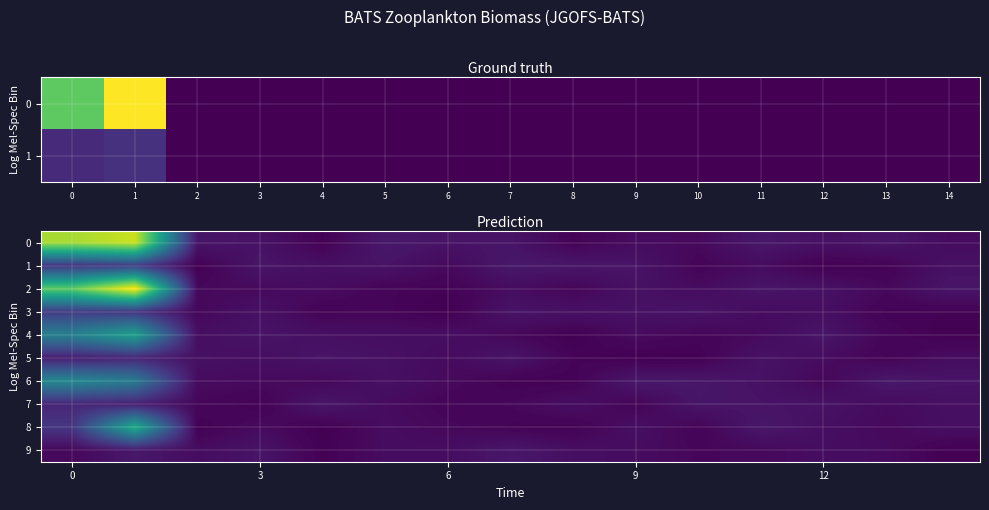

What value does the 1 series have at 3?

0.2